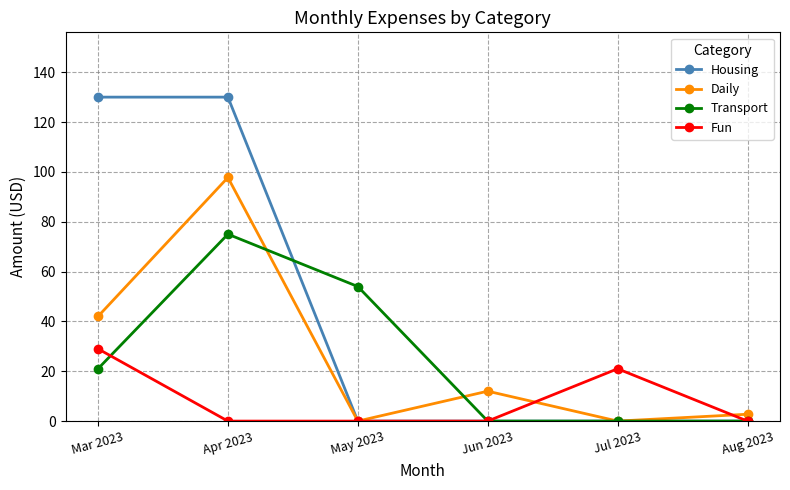

What is the total value across all series at Aug 2023?

2.8